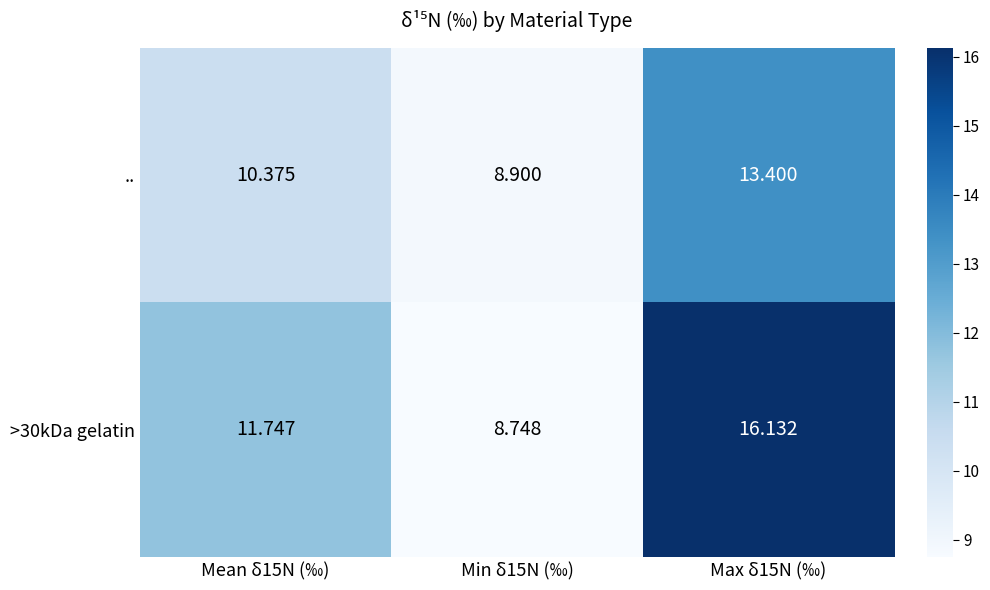

At how many categories does at least one series exceed 14?

1